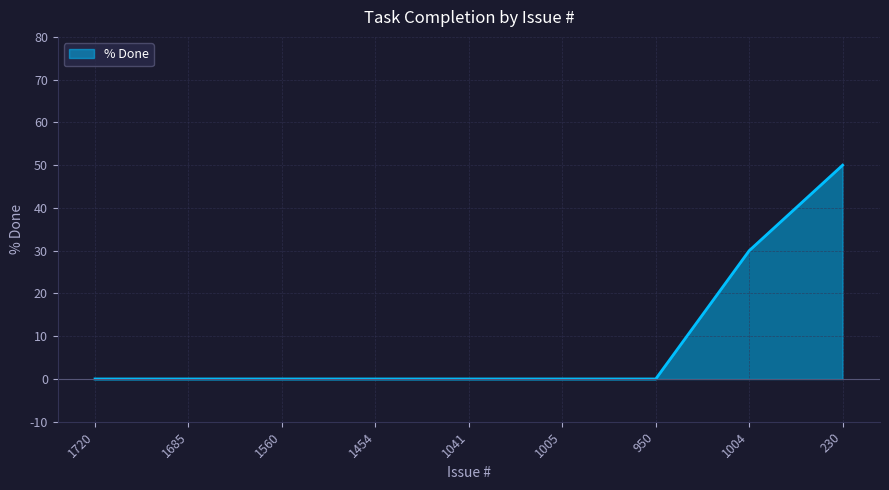

Which label corresponds to the largest value in the chart?

230